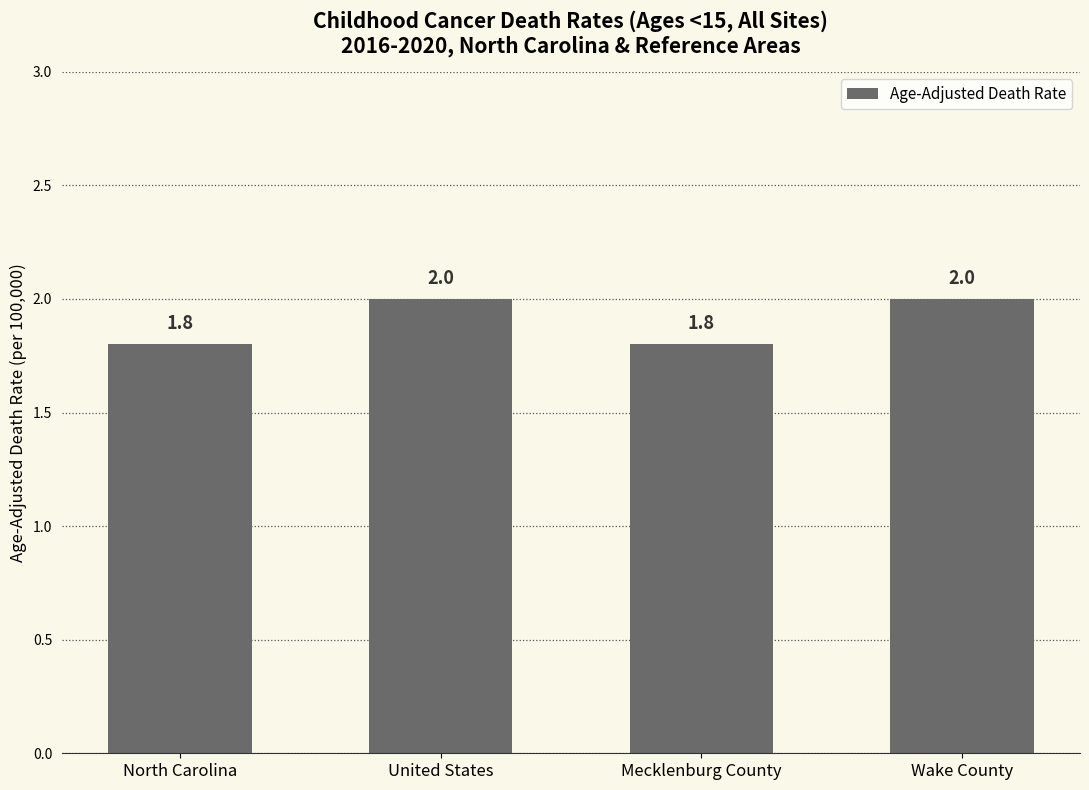

How many bars are there in total?

4